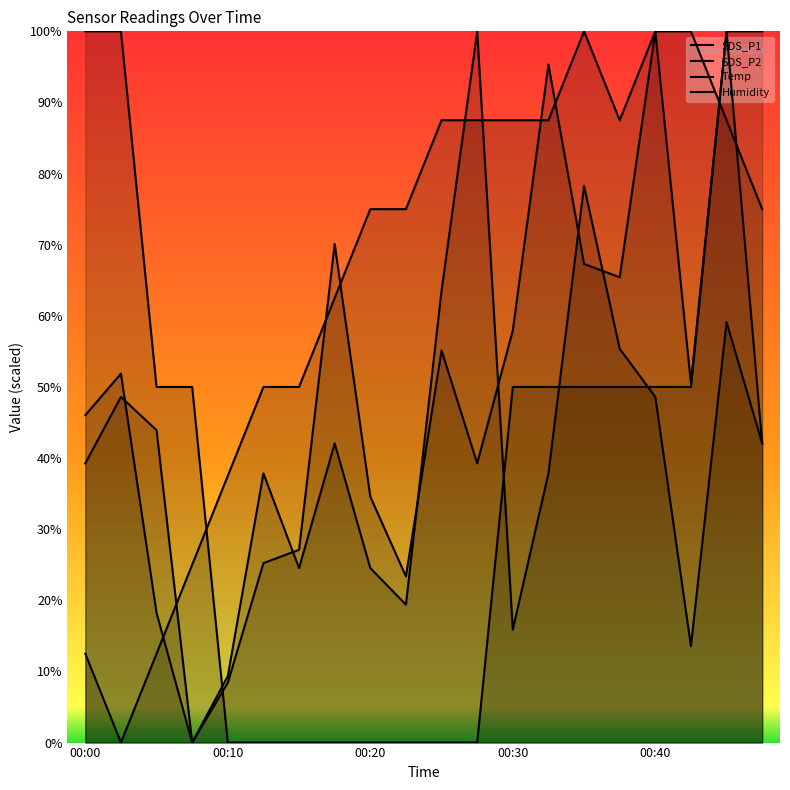

At which category is the sum across all series the highest?

18